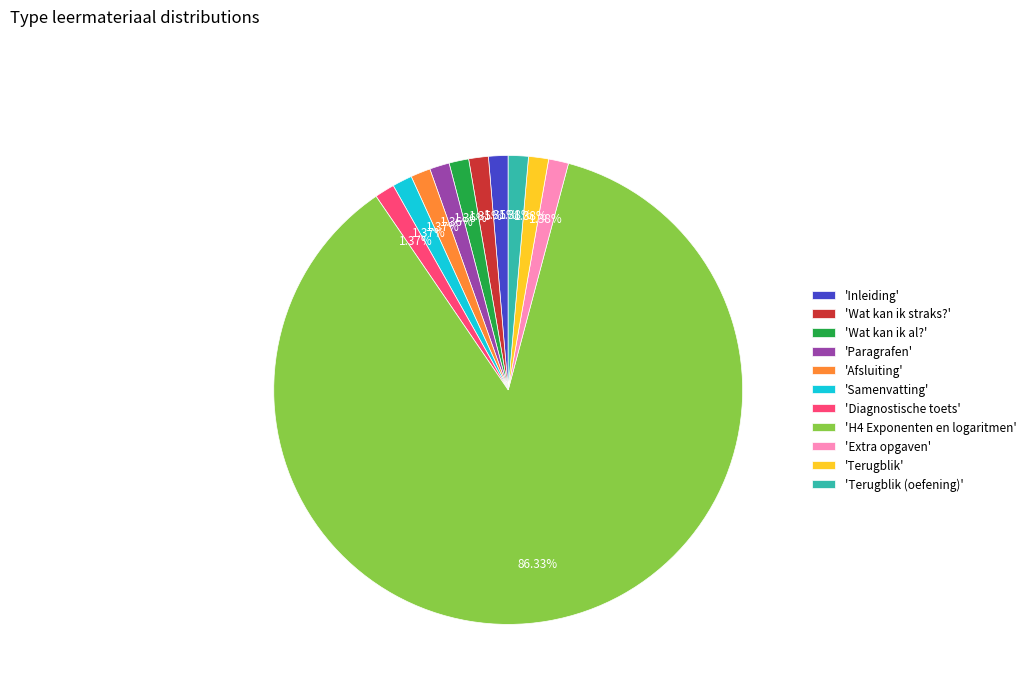

Which has a higher value, 'H4 Exponenten en logaritmen' or 'Wat kan ik al?'?

'H4 Exponenten en logaritmen'